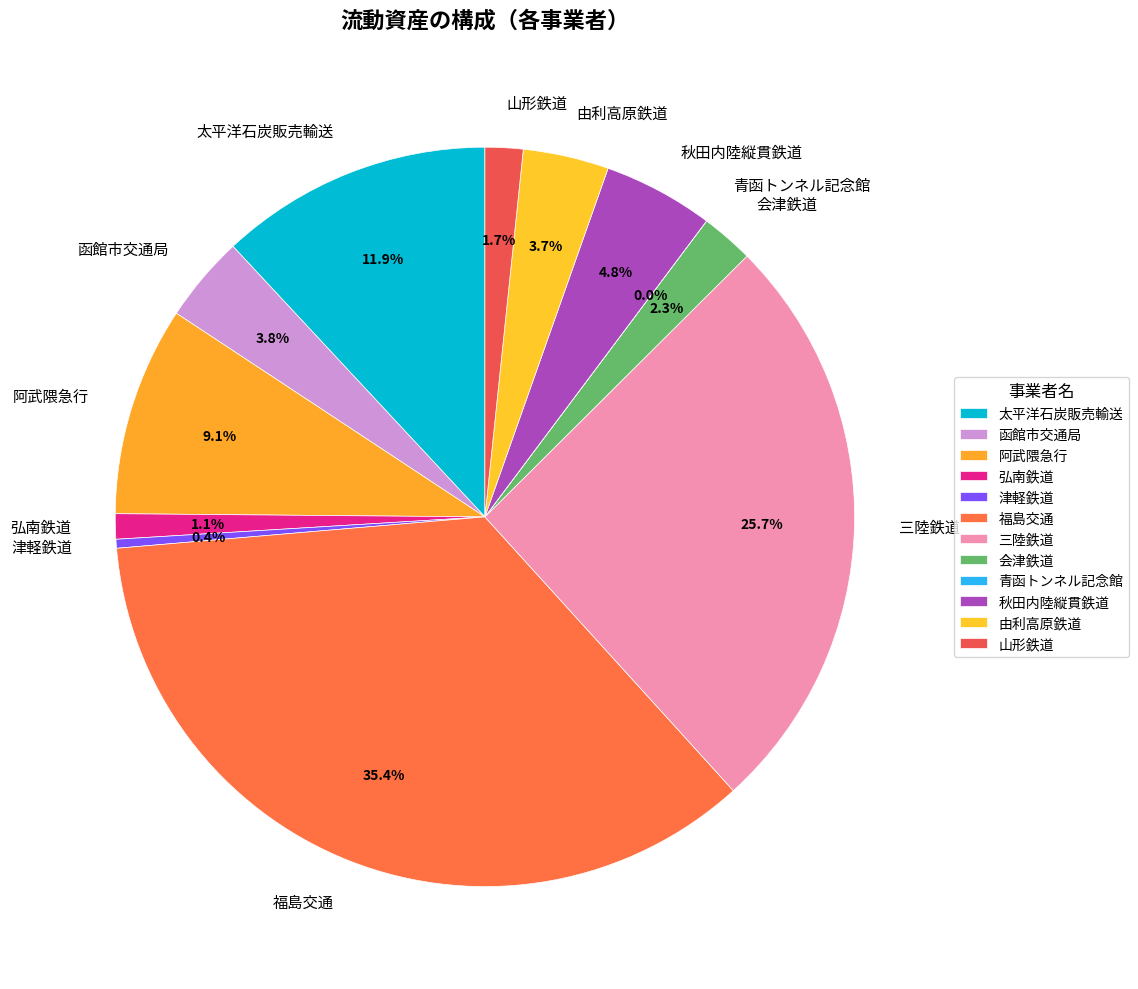

To the nearest percent, what is the combined percentage of 福島交通 and 阿武隈急行?

45%